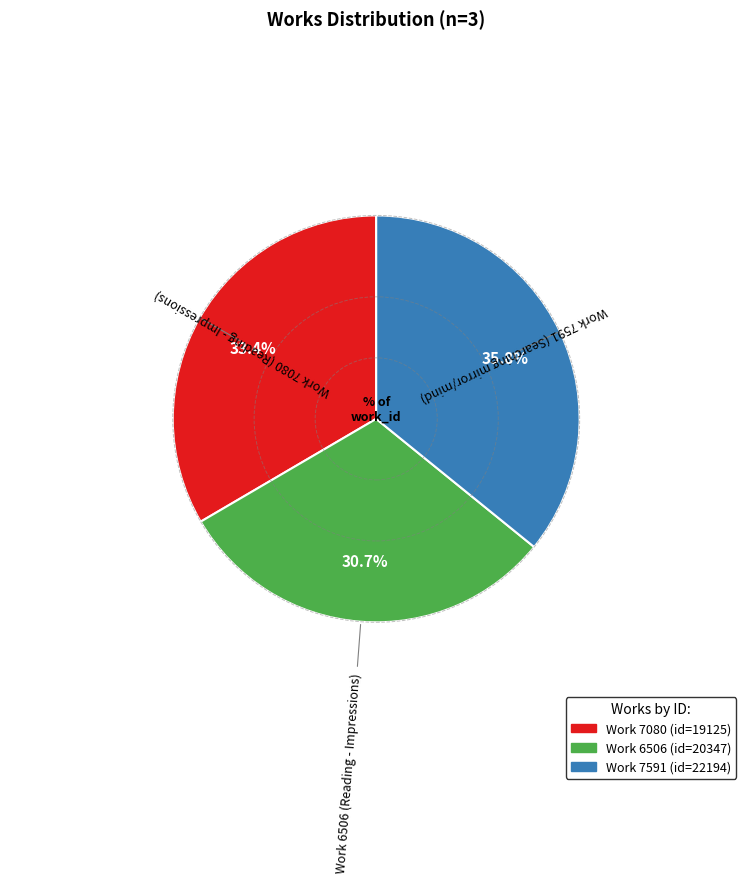

Does any single category account for the majority?

No